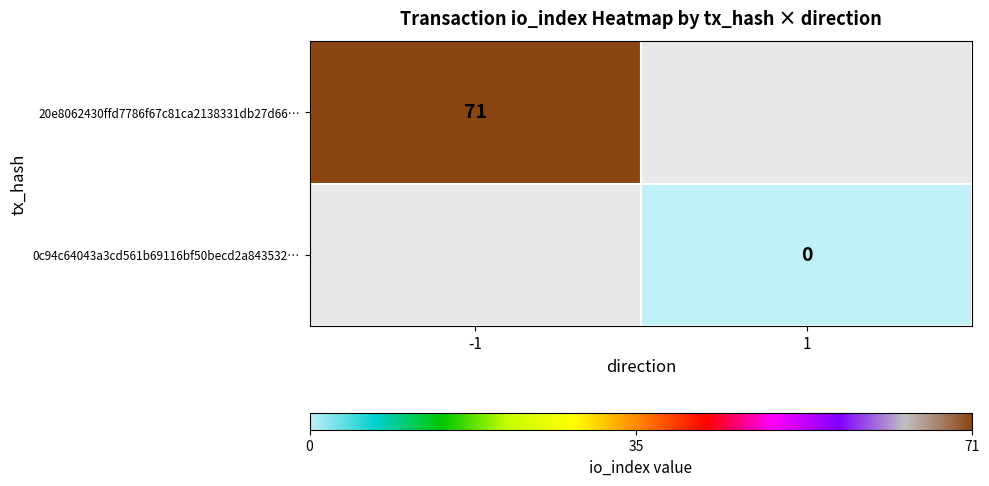

Is the value of 20e8062430ffd7786f67c81ca2138331db27d66… at -1 greater than the value of 0c94c64043a3cd561b69116bf50becd2a843532… at 1?

Yes